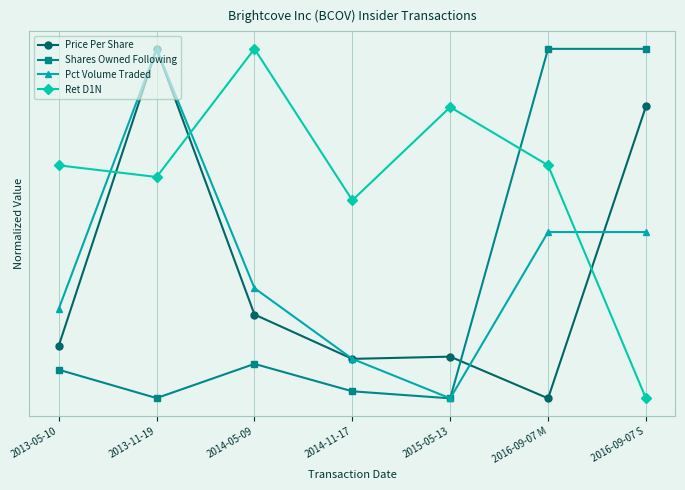

True or false: Pct Volume Traded has a value of 0.1 at 2014-11-17.

True